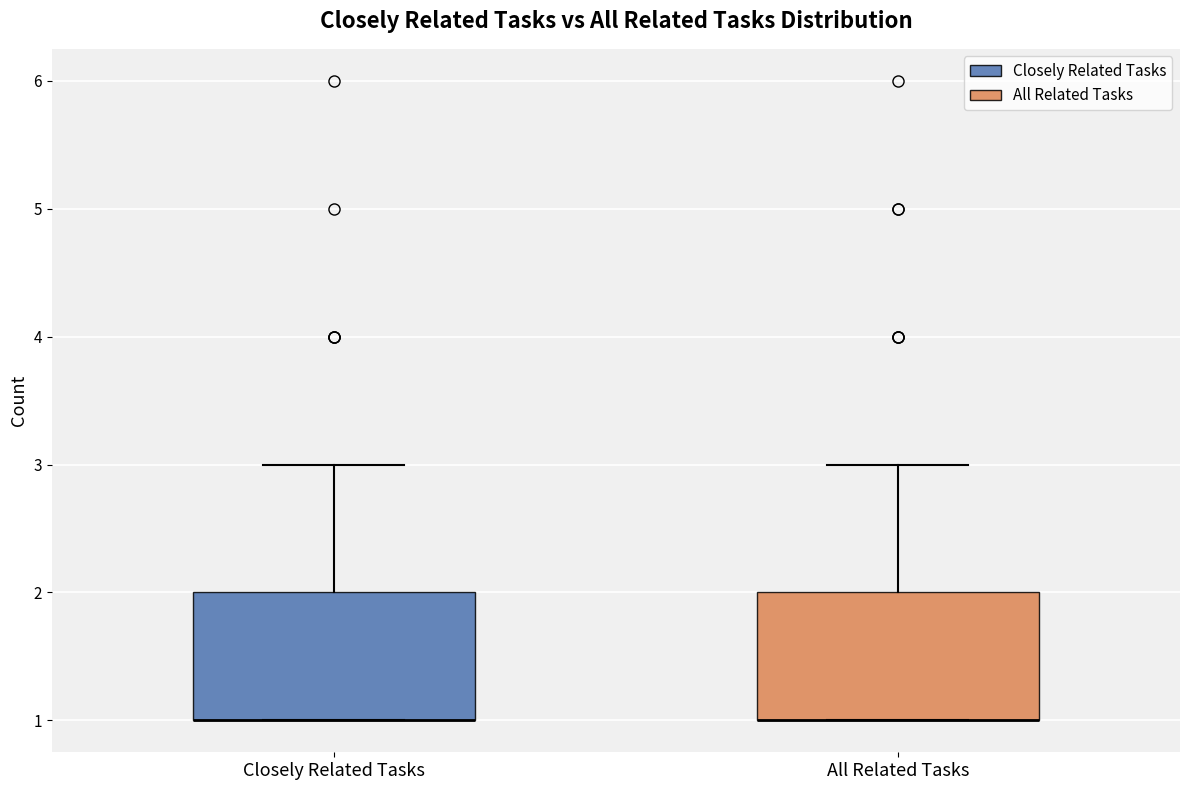

Reading left to right, transcribe this box plot: for each box, give where its median line is, the range the box spans, and where its two whiskers end, as read against the y-axis. The values are not printed on the chart, so give them approximately, as read against the axis.

Closely Related Tasks: median 1 (drawn on the box's lower edge), box 1 to 2, whiskers 1 to 3
All Related Tasks: median 1 (drawn on the box's lower edge), box 1 to 2, whiskers 1 to 3